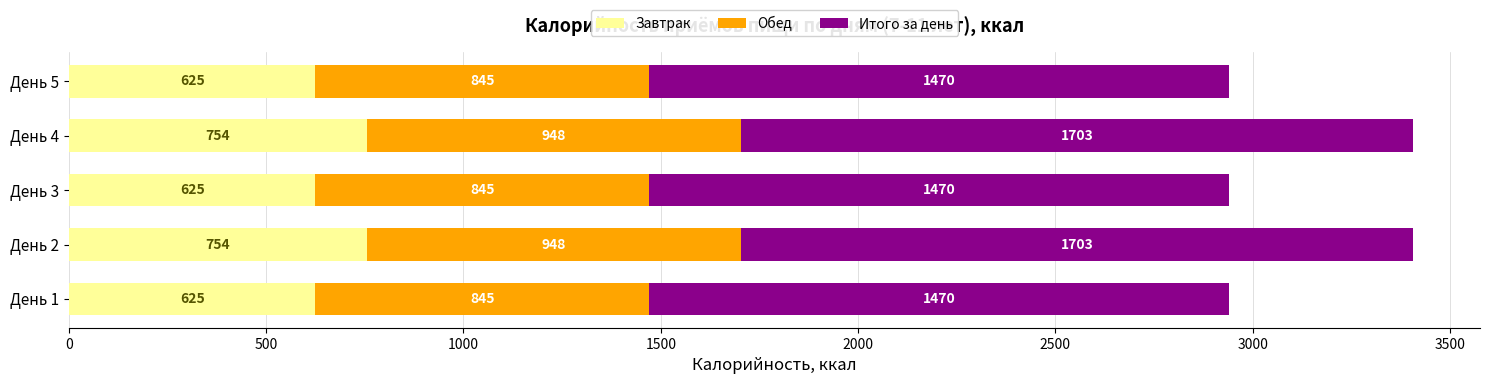

What is the maximum value for Завтрак?

754.4